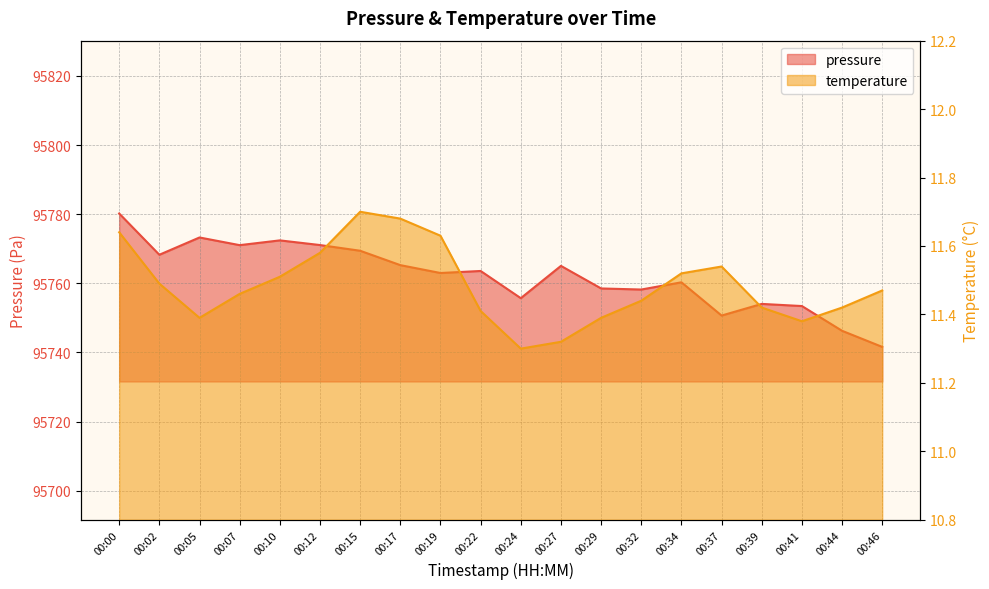

How many lines are shown in the chart?

2